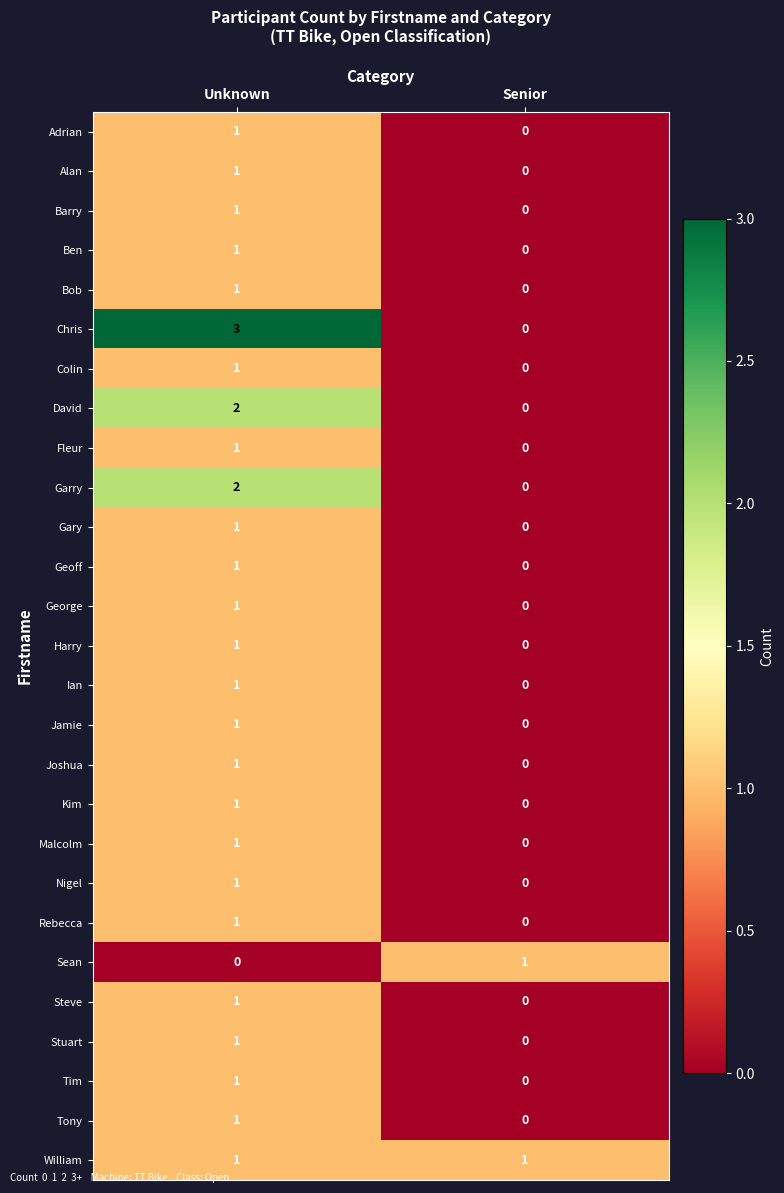

True or false: Alan has a value of 0 at Senior.

True